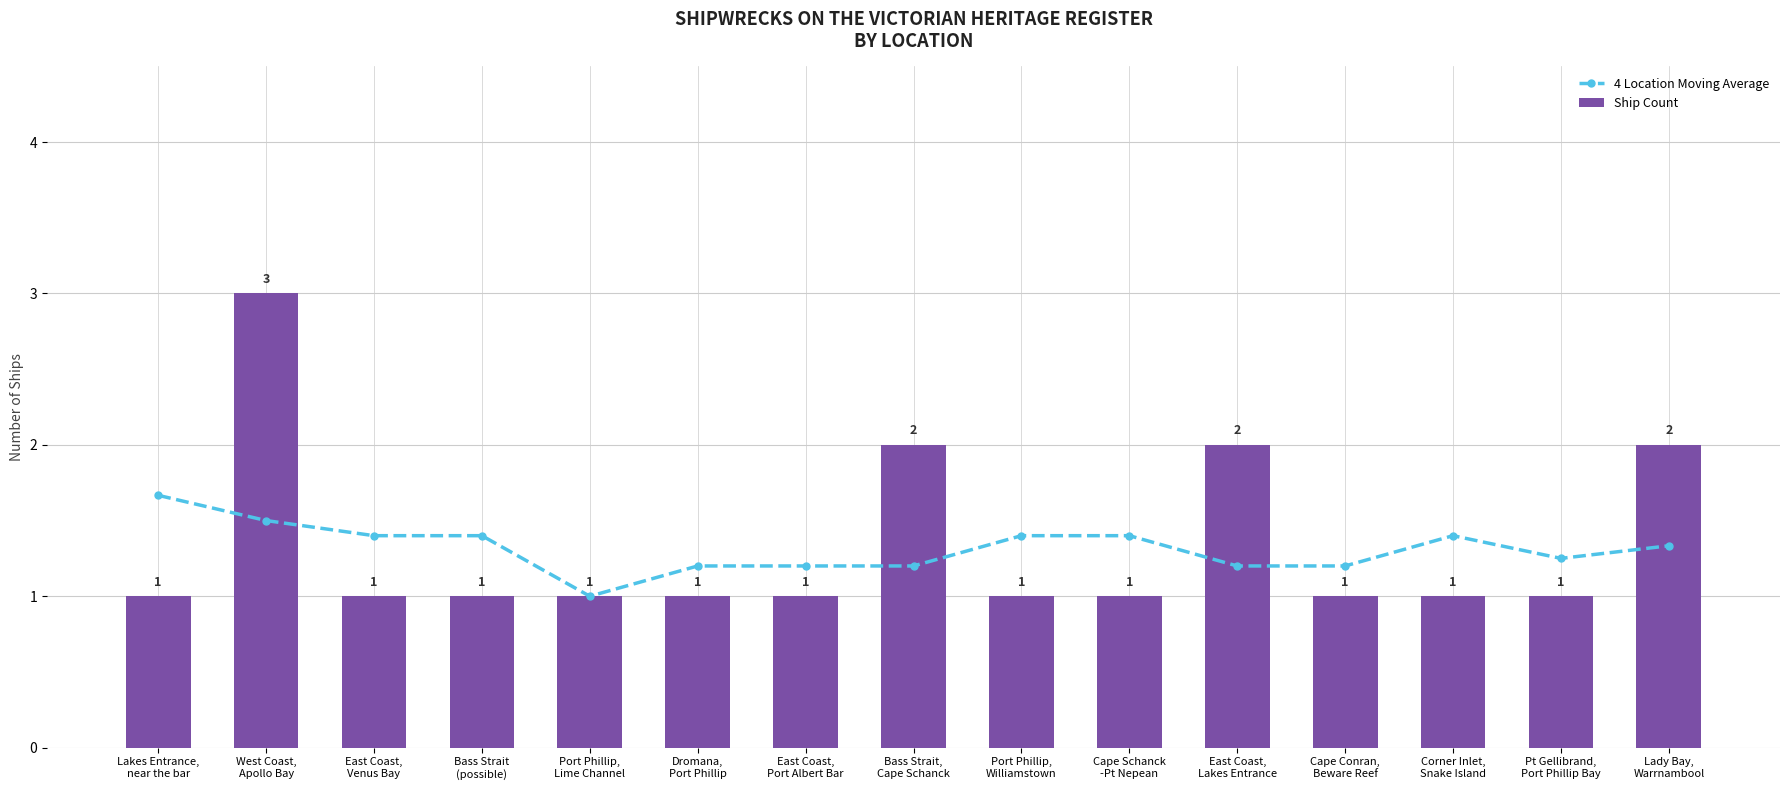

Which label corresponds to the largest value in the chart?

West Coast,
Apollo Bay